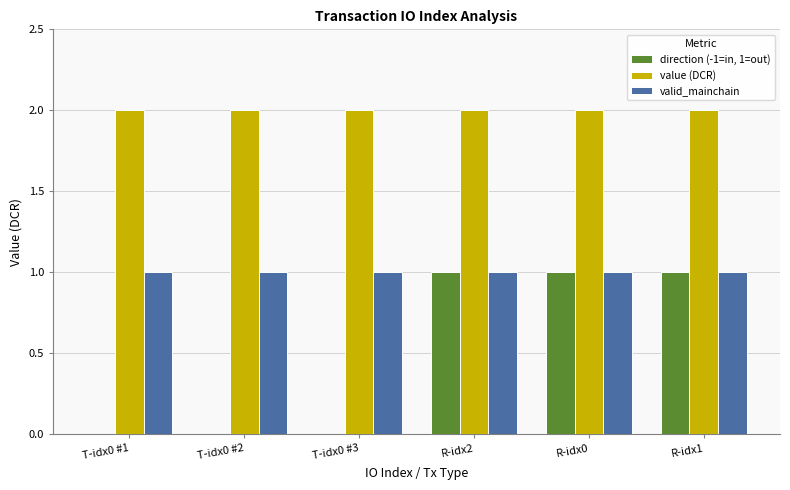

The value of value (DCR) at R-idx2 is 0.4. True or false?

False